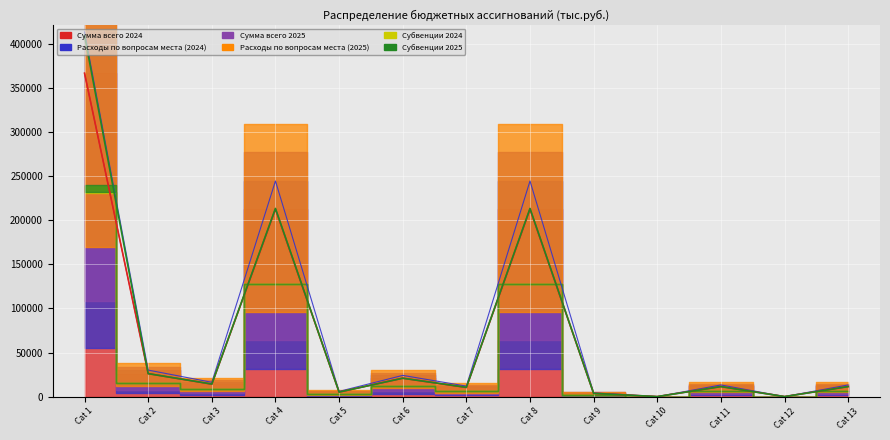

The value of Расходы по вопросам места (2025) at Cat 7 is 7209.7. True or false?

False